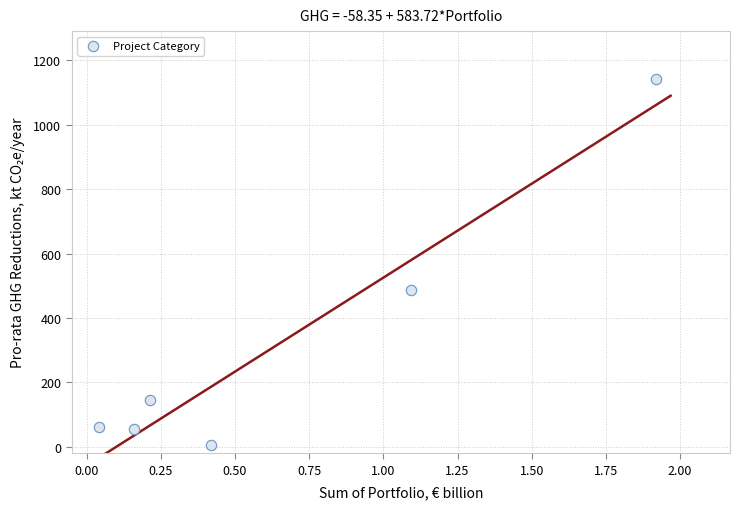

What is the range of X values (max minus min)?

1.9